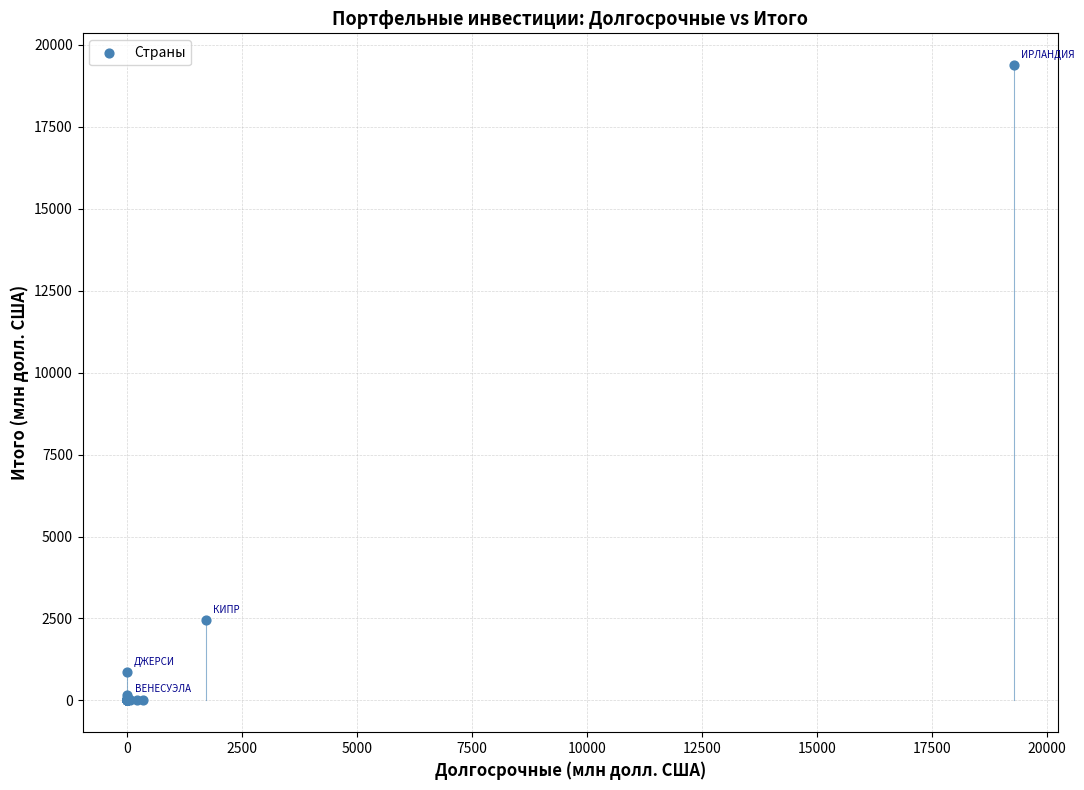

What Y value in the scatter plot is closest to 9689?

2467.8